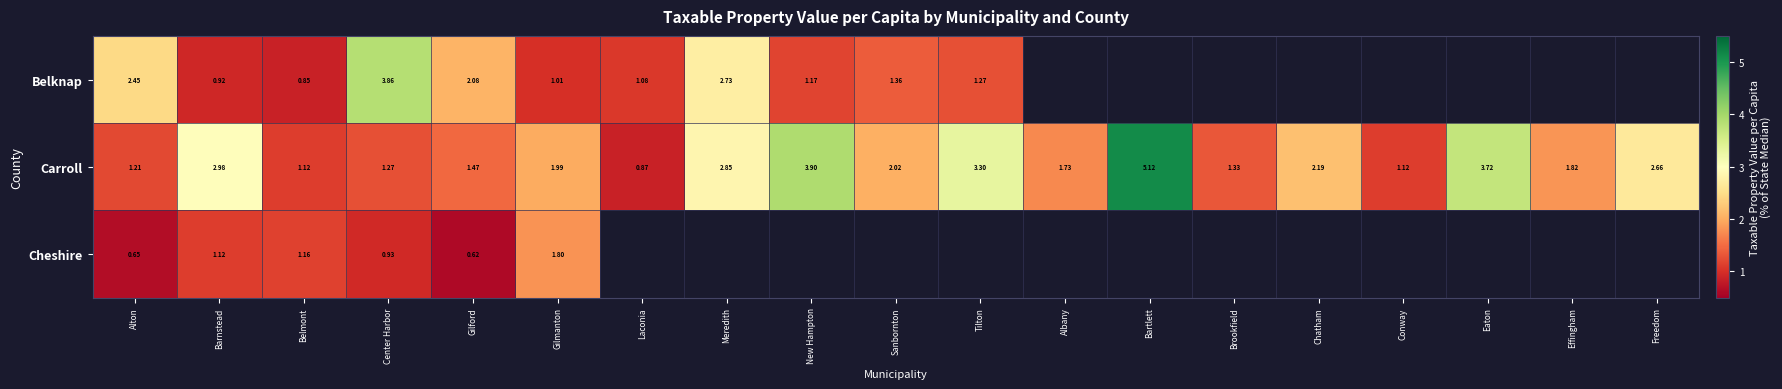

True or false: Belknap has a value of 1.3 at Gilmanton.

False